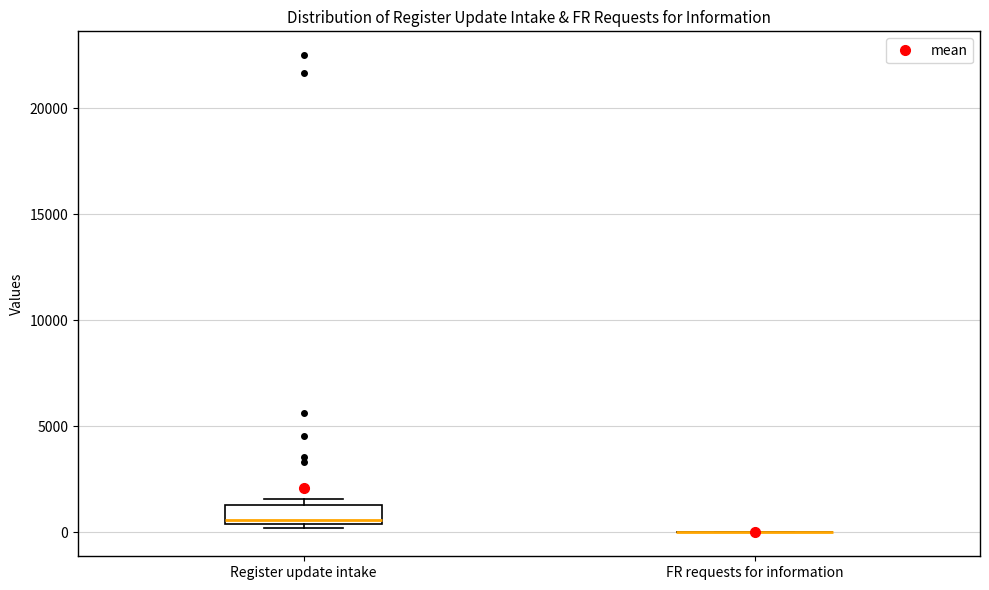

Reading left to right, transcribe this box plot: for each box, give where its median line is, the range the box spans, and where its two whiskers end, as read against the y-axis. The values are not printed on the chart, so give them approximately, as read against the axis.

Register update intake: median 500 (just above the box's lower edge), box 500 to 1500, whiskers 0 to 1500 (just above the box's upper edge)
FR requests for information: box collapsed to a line at 0, whiskers 0 to 0